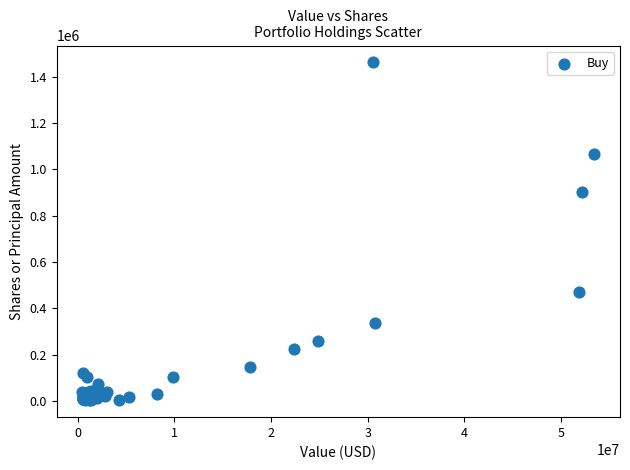

What Y value in the scatter plot is closest to 732622?

902092